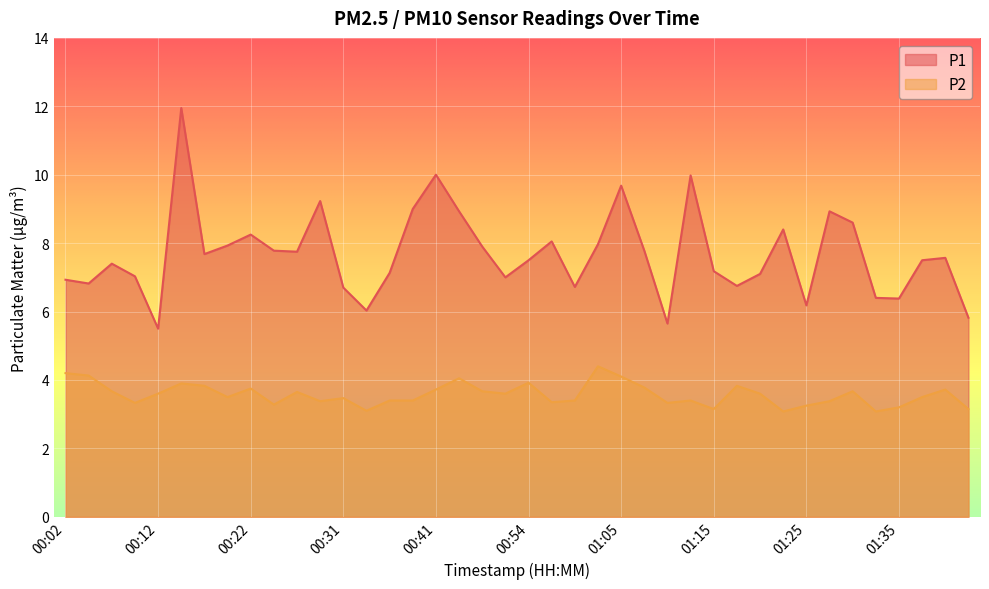

Is the value of P1 at 00:17 greater than the value of P2 at 01:02?

Yes